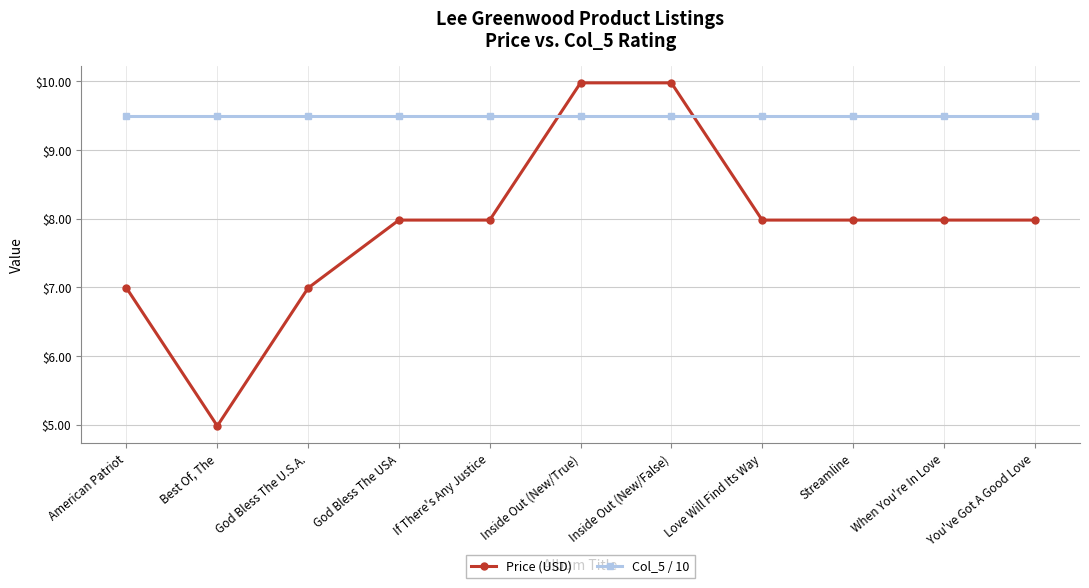

What value does the Price (USD) series have at You've Got A Good Love?

8.0